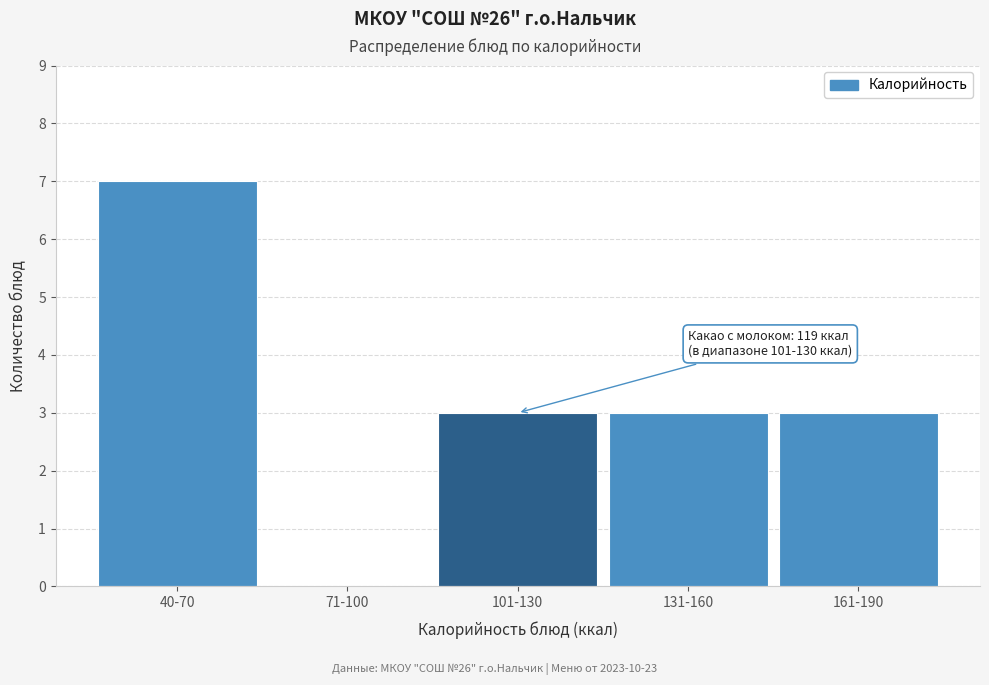

Reading left to right, what are all the values shown in this chart?

40-70=7	71-100=0	101-130=3	131-160=3	161-190=3